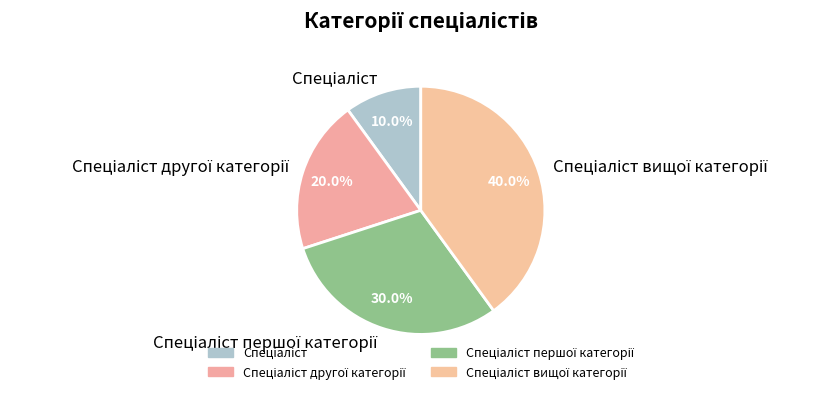

To the nearest percent, what is the average slice percentage?

25%